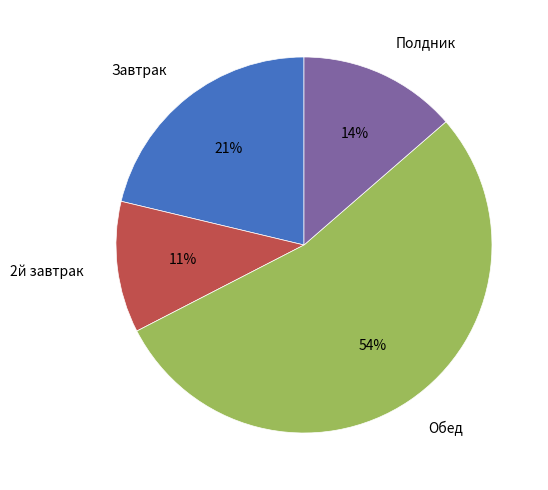

To the nearest percent, what is the difference between the Завтрак and Обед slice percentages?

33%